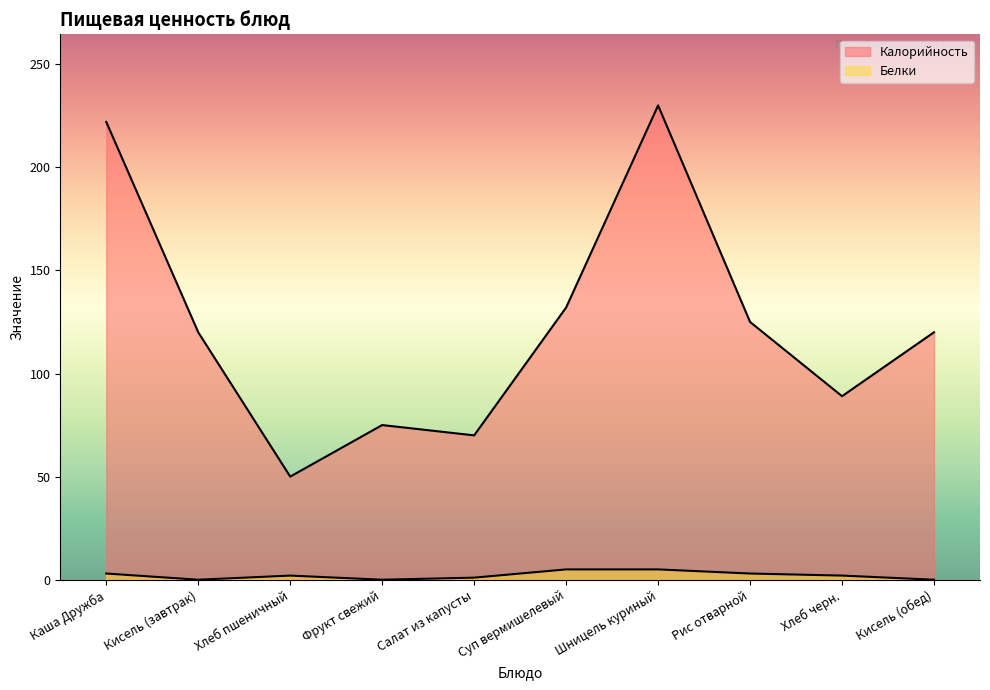

List the series in order of their peak value, highest first.

Калорийность, Белки